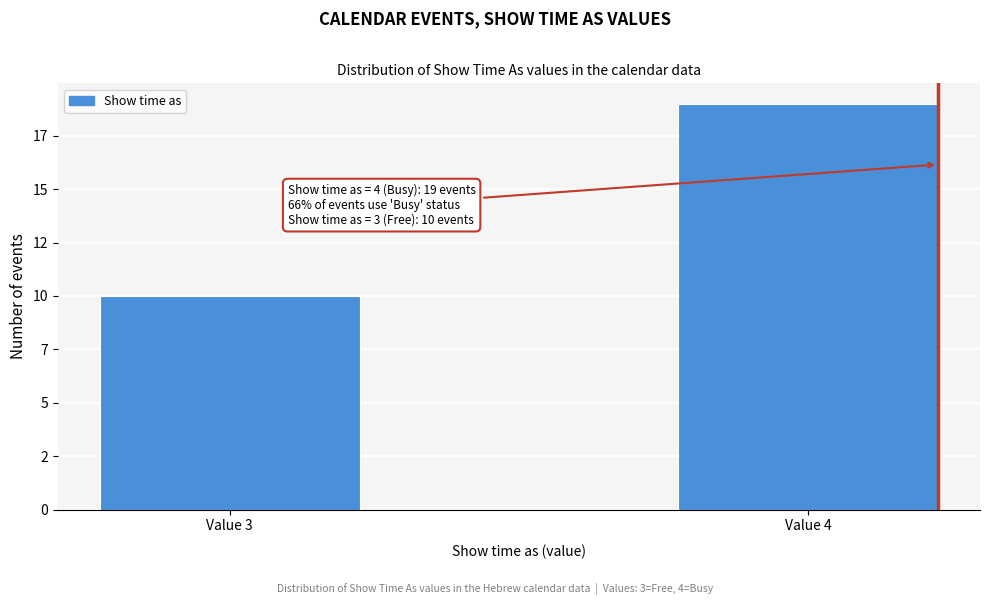

Are the bars horizontal?

No